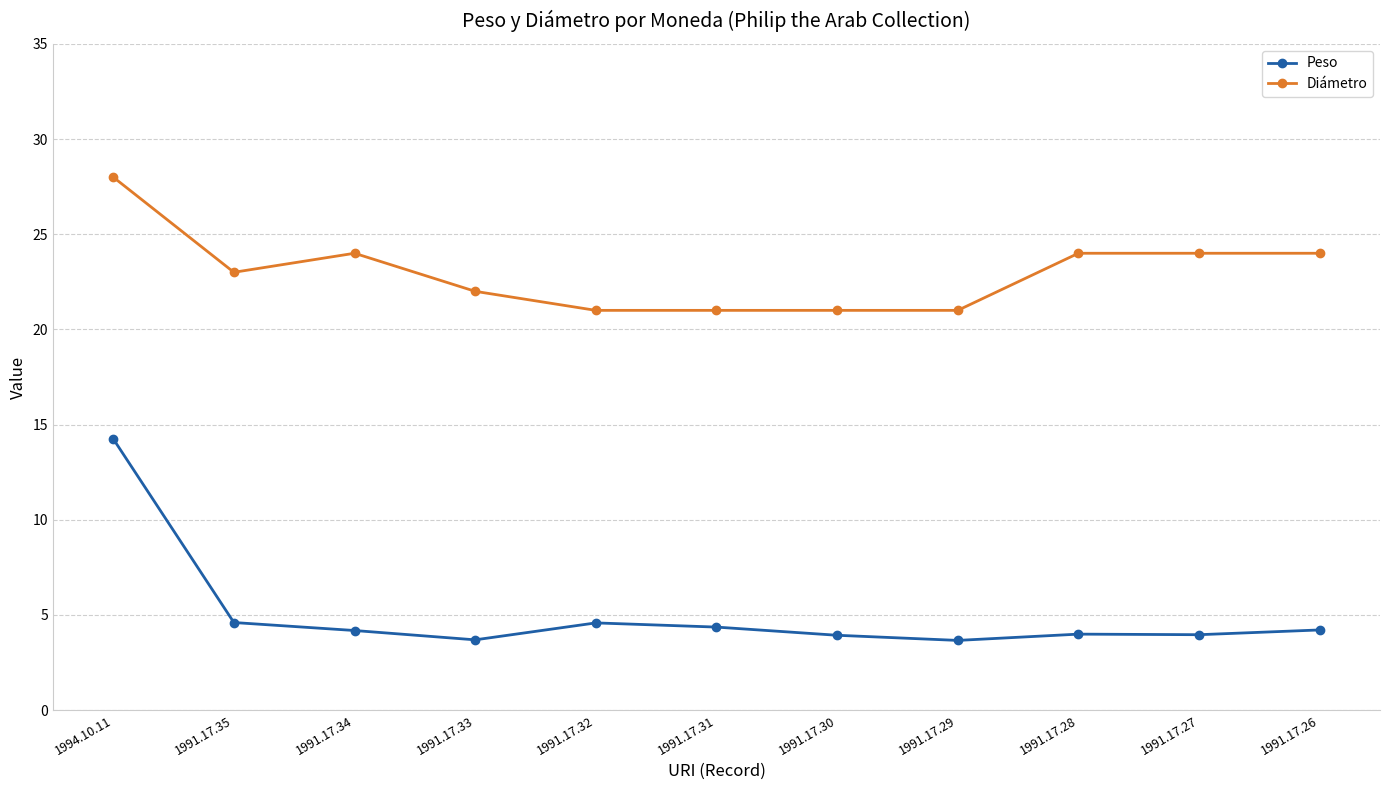

List the series in order of their peak value, highest first.

Diámetro, Peso